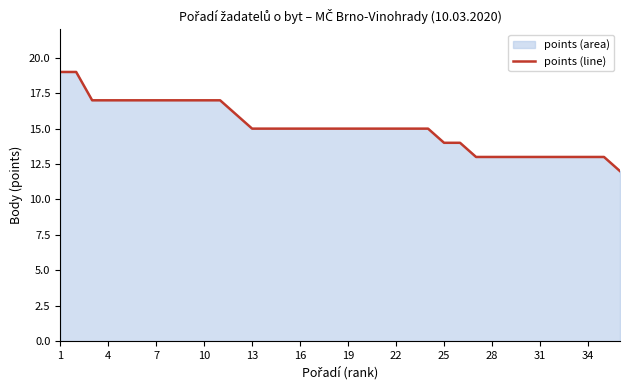

How many data points does each series have?

36